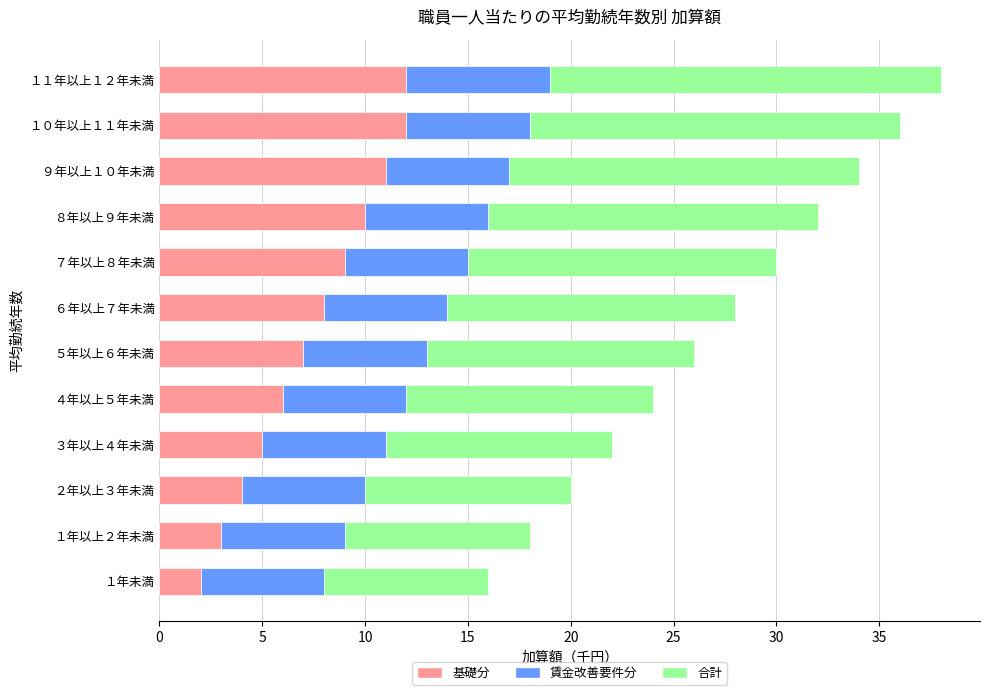

Is it true that 基礎分 equals 20 at １１年以上１２年未満?

False